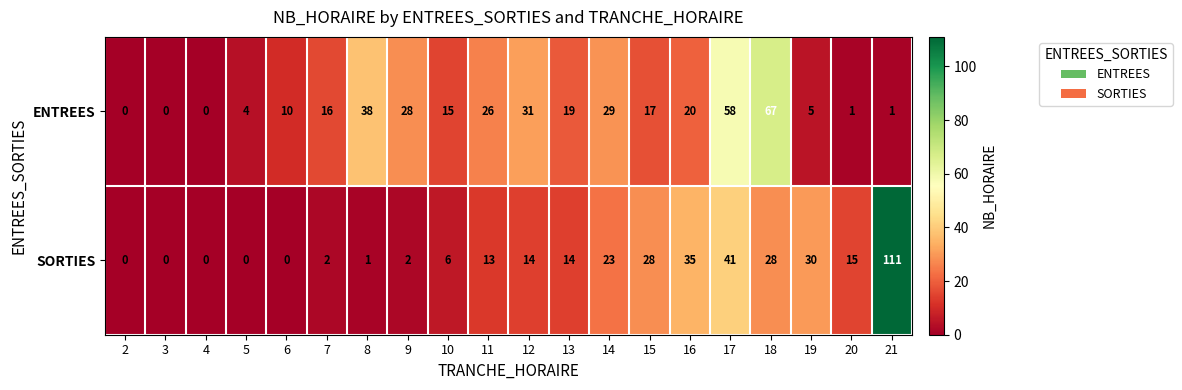

What is the difference between the highest and lowest values at 15?

11